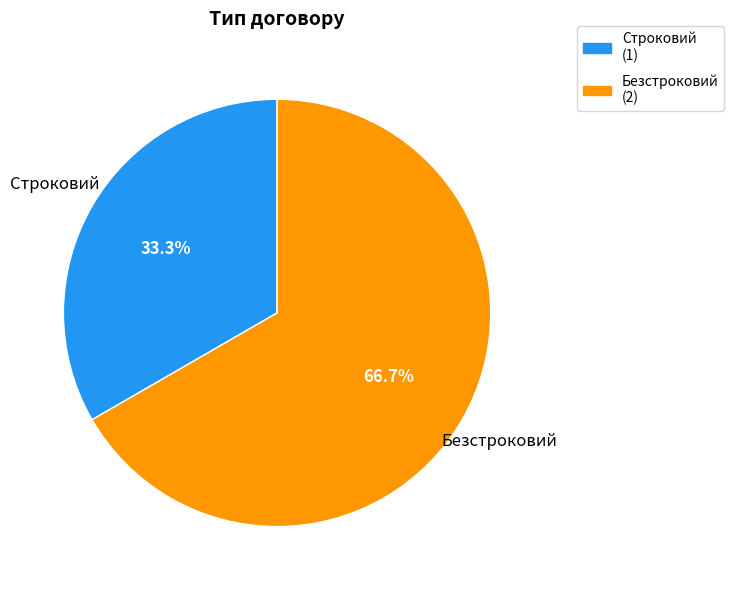

What percentage do Безстроковий and Строковий together represent?

100.0%